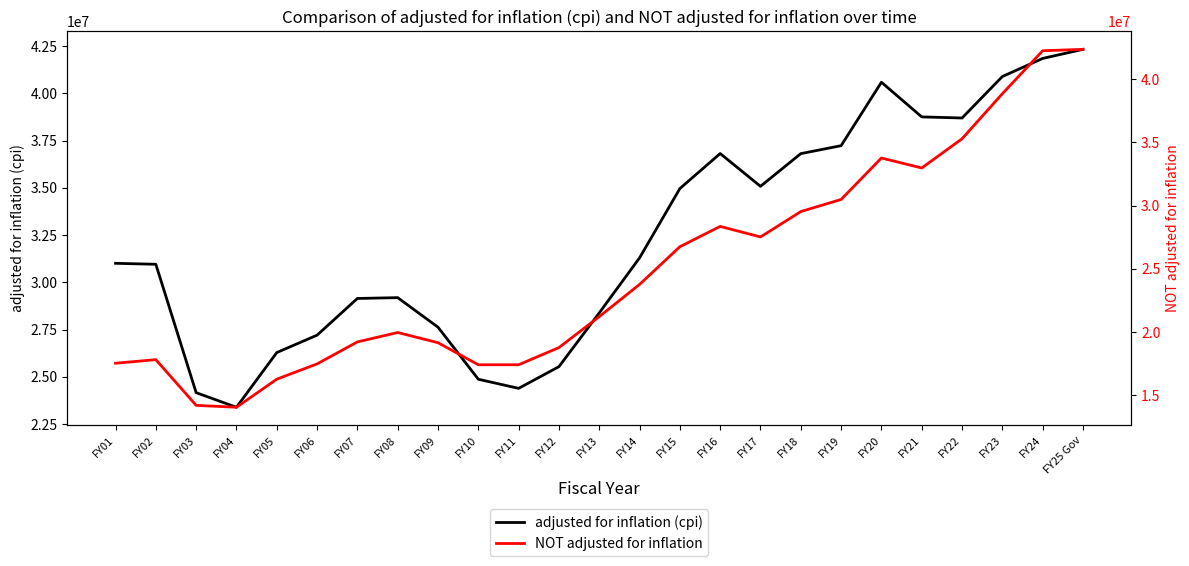

What is the sum of all adjusted for inflation (cpi) values?

807464872